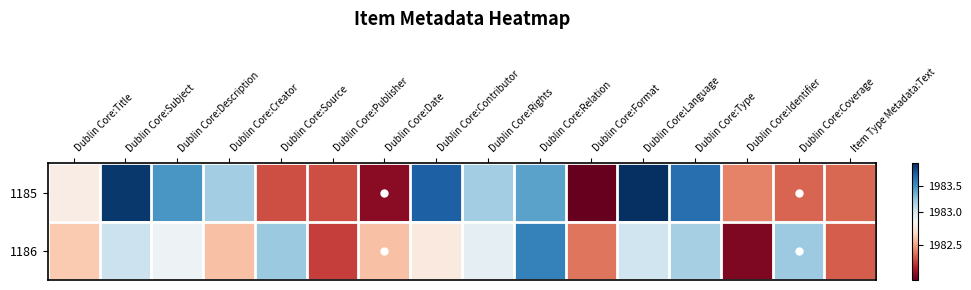

Between Dublin Core:Coverage and Dublin Core:Contributor, which is larger?

Dublin Core:Contributor